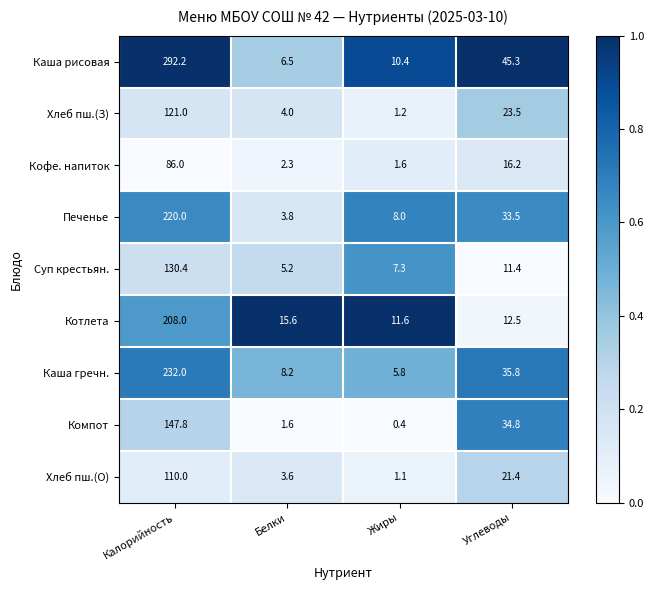

What value does the Хлеб пш.(З) series have at Жиры?

1.2